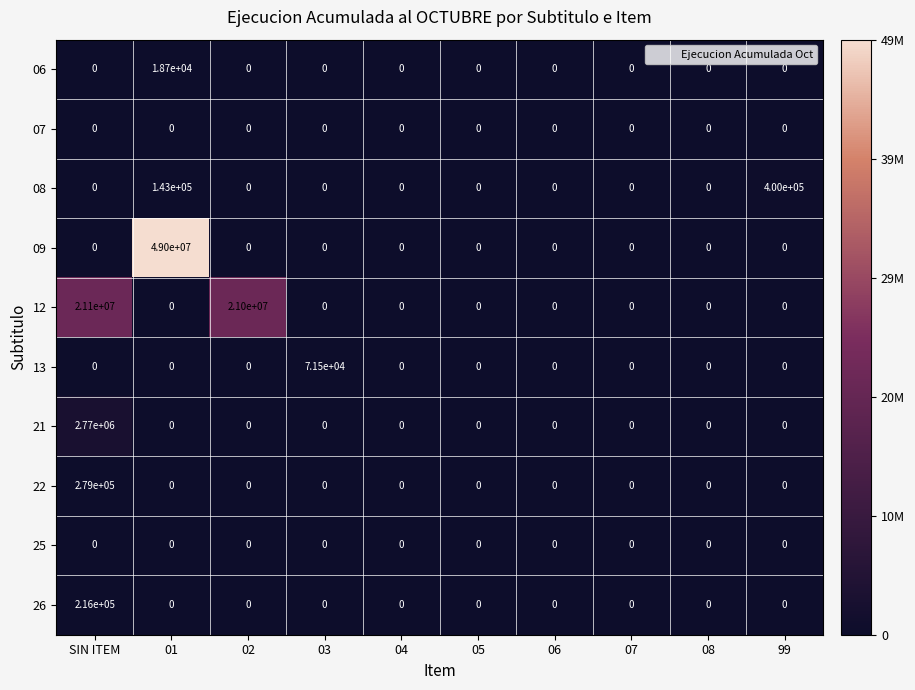

What is the spread (max minus min) of values at SIN ITEM?

21100000